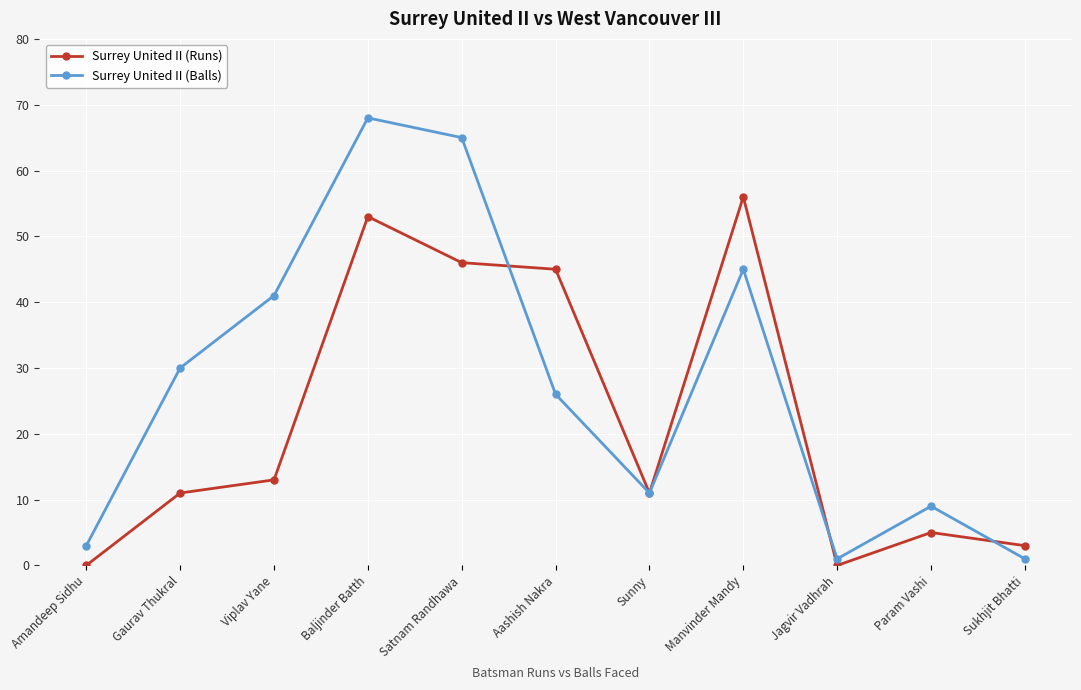

Rank the series by their average value, from highest to lowest.

Surrey United II (Balls), Surrey United II (Runs)